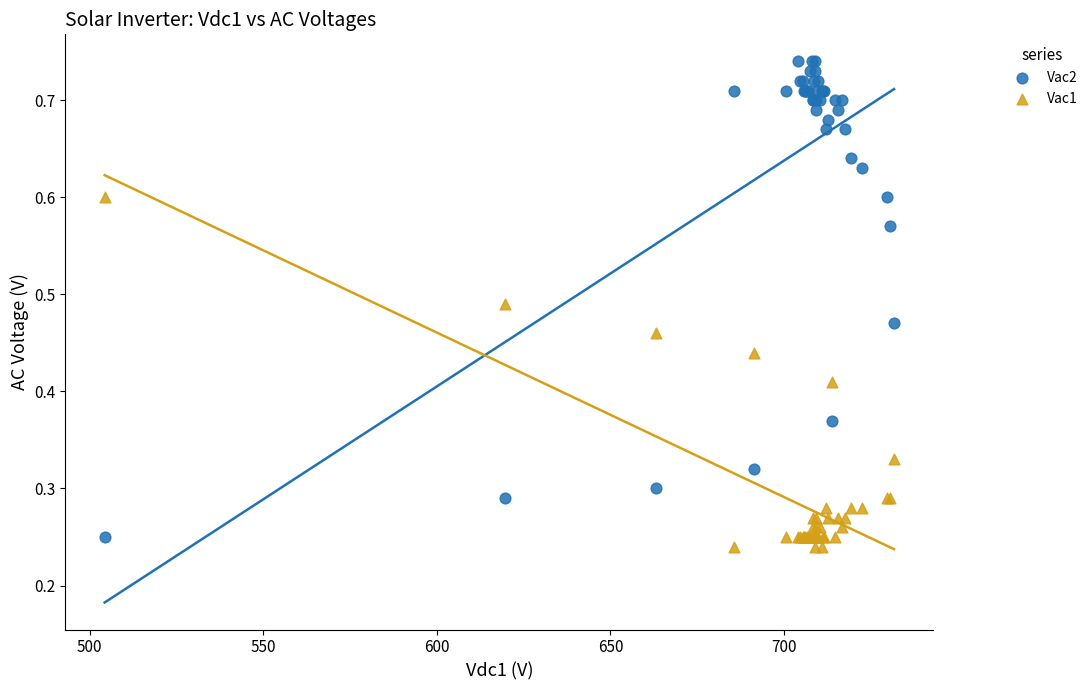

Which series reaches the maximum Y coordinate?

Vac2